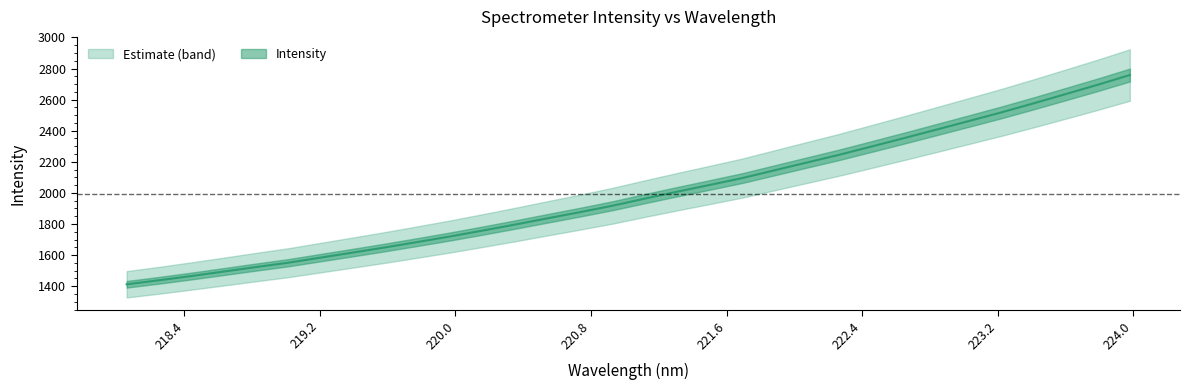

Reading left to right, transcribe all the data shown in this chart.

218.0596=1412.4	218.2508=1438.2	218.442=1465.7	218.6332=1494.3	218.8244=1523.3	219.0156=1551.5	219.2067=1584.3	219.3979=1617.0	219.589=1650.1	219.7801=1684.8	219.9712=1720.4	220.1623=1758.1	220.3533=1796.8	220.5444=1836.8	220.7354=1876.3	220.9264=1917.5	221.1174=1963.2	221.3083=2007.7	221.4993=2050.9	221.6902=2094.8	221.8812=2144.9	222.0721=2194.9	222.263=2244.7	222.4538=2297.8	222.6447=2351.4	222.8355=2406.1	223.0264=2461.1	223.2172=2516.3	223.408=2574.7	223.5987=2634.6	223.7895=2695.1	223.9802=2758.0